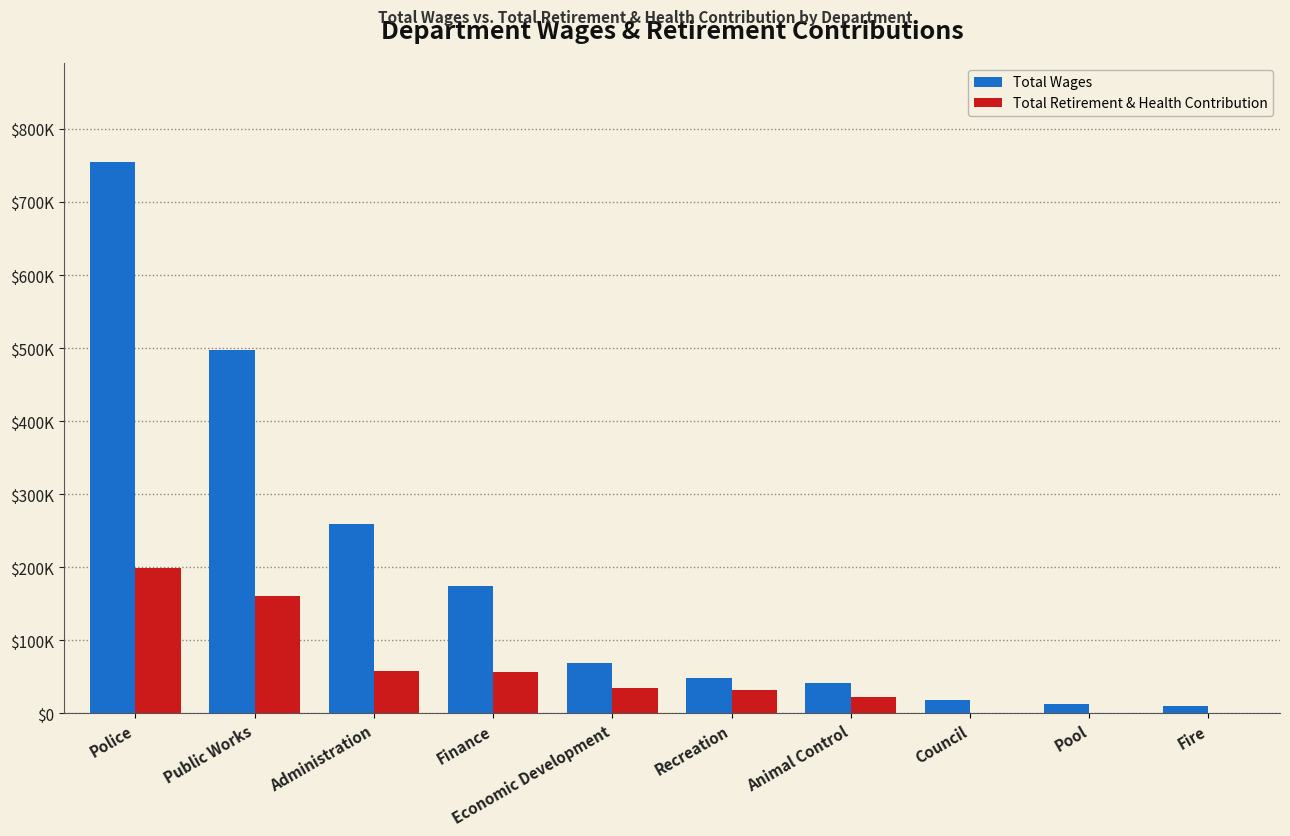

What is the difference between the maximum and minimum values in the Total Retirement & Health Contribution series?

198942